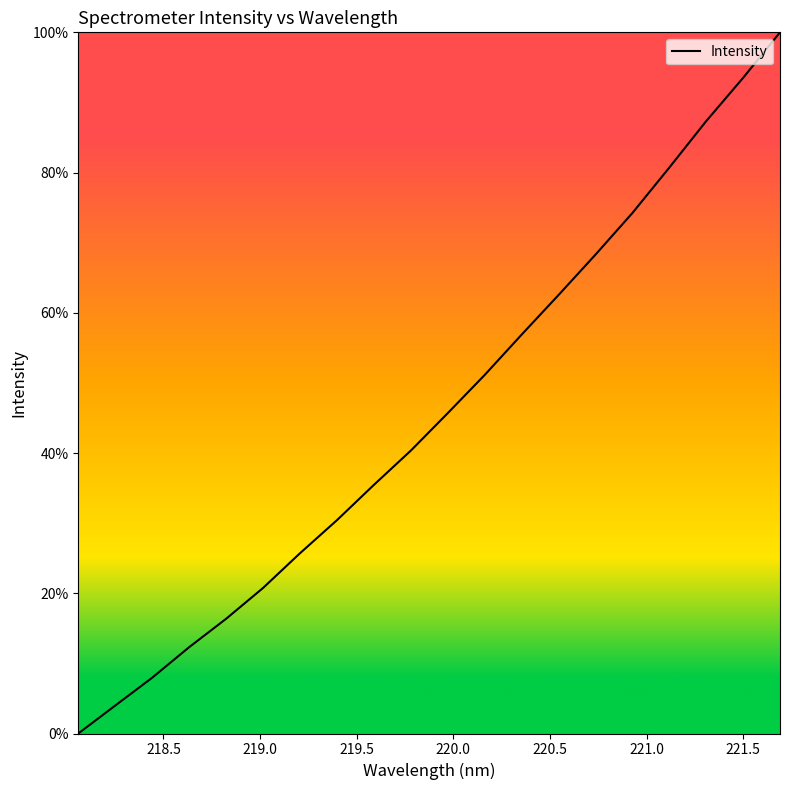

What is the difference between the maximum and minimum values?

100.0